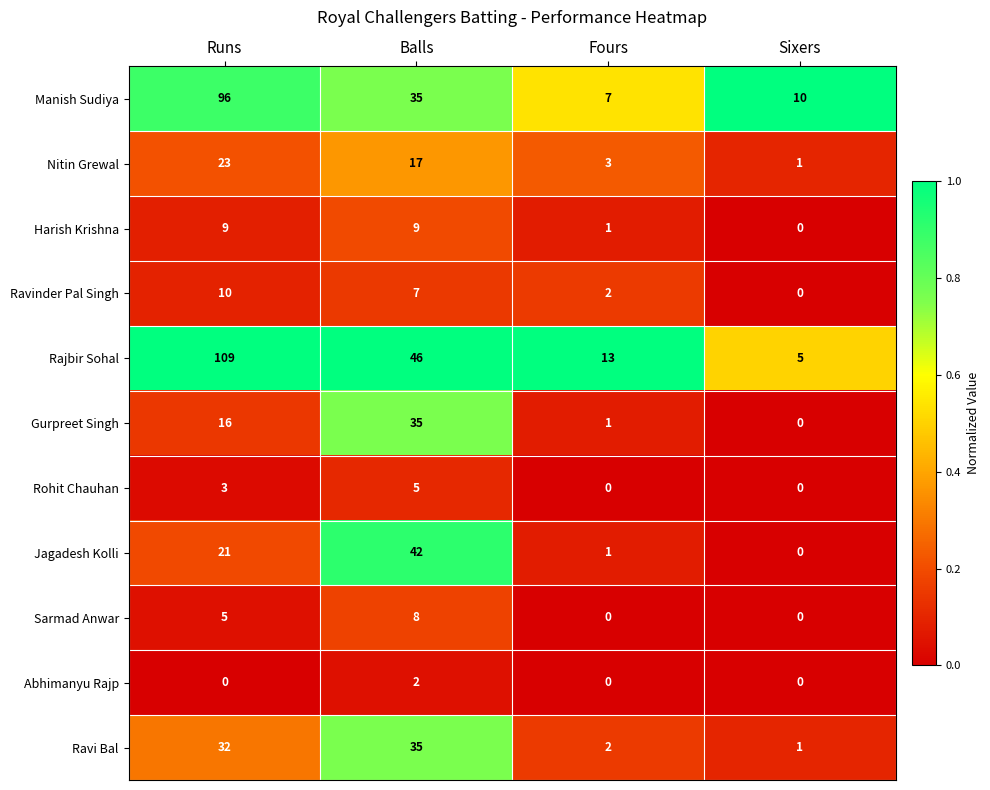

What is the greatest value displayed?

109